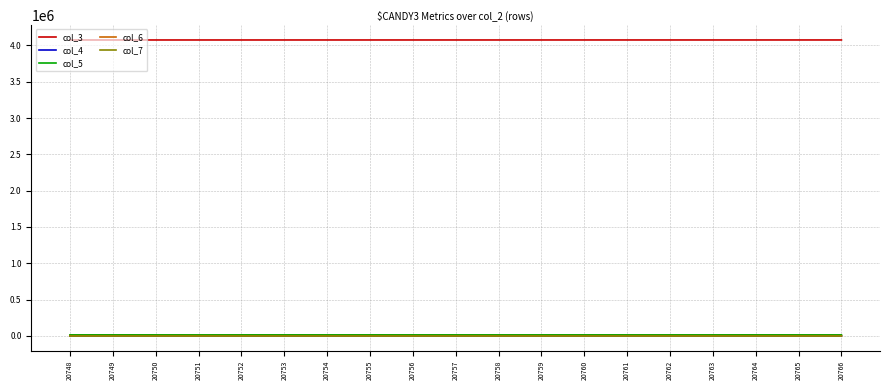

What is the greatest value displayed?

4074236